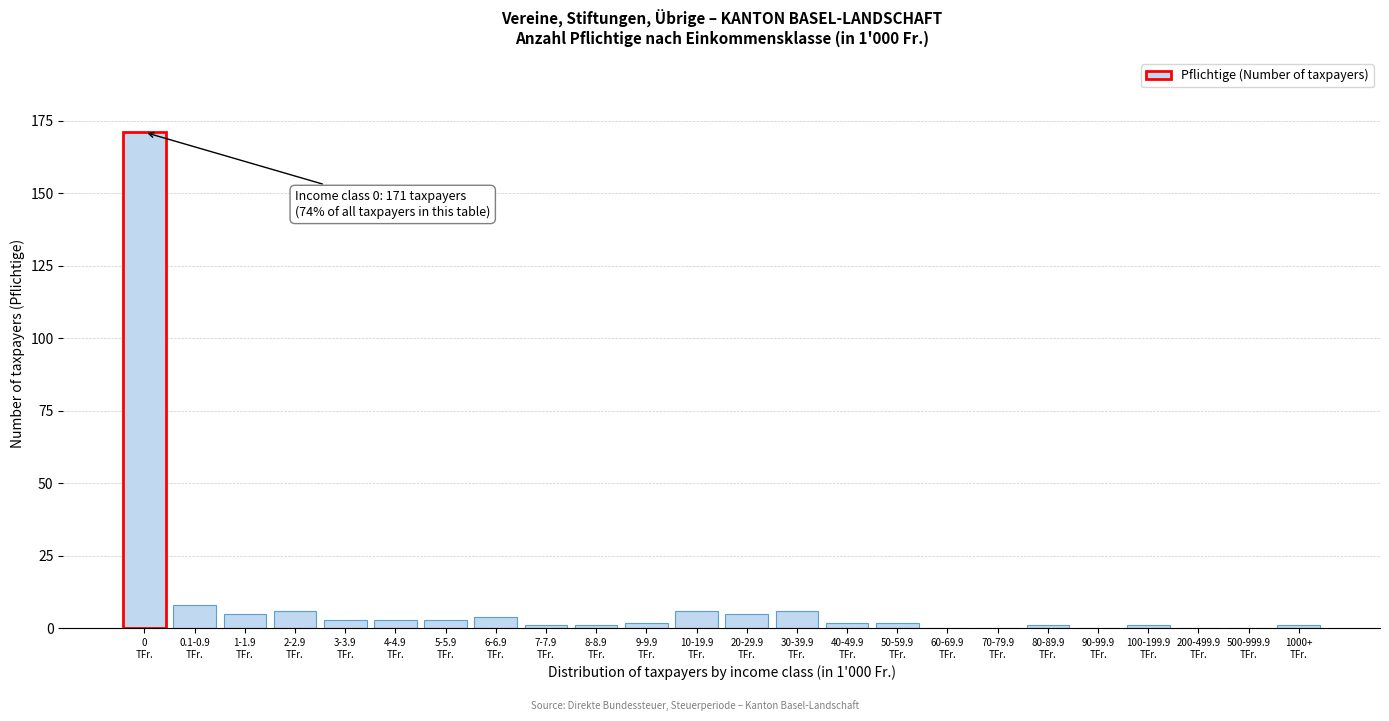

What is the maximum value shown in the chart?

171